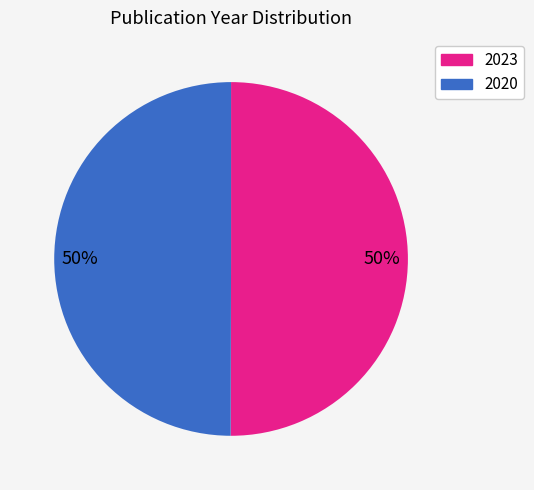

To the nearest percent, what is the average slice percentage?

50%